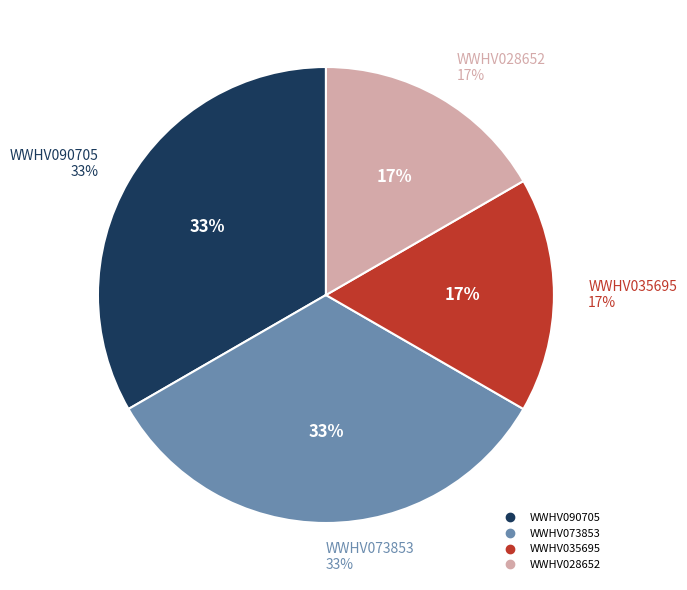

True or false: WWHV073853 accounts for 26% of the total.

False